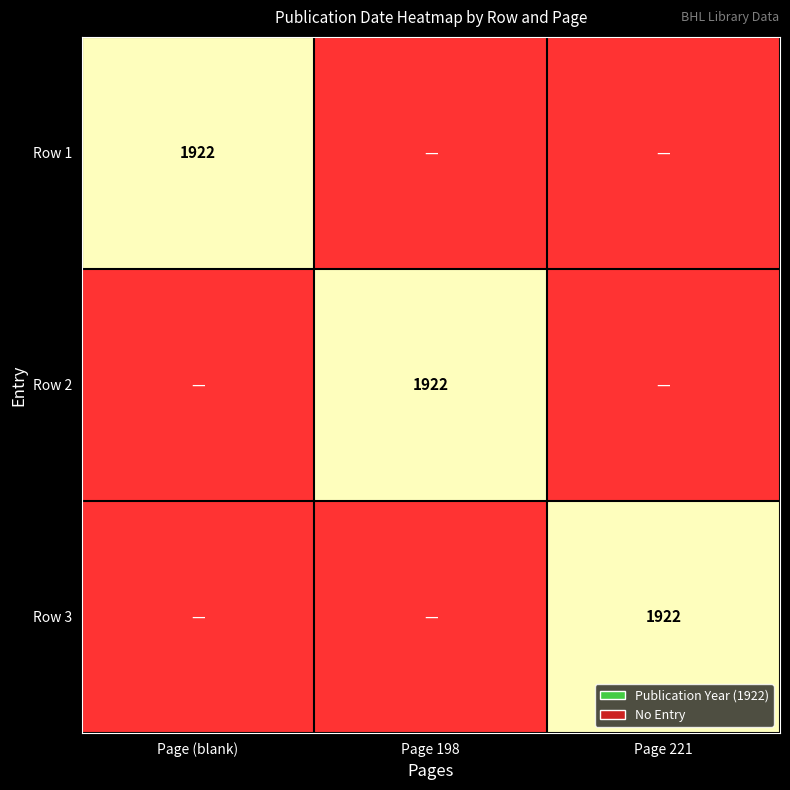

Which series has the widest spread of values?

Row 2